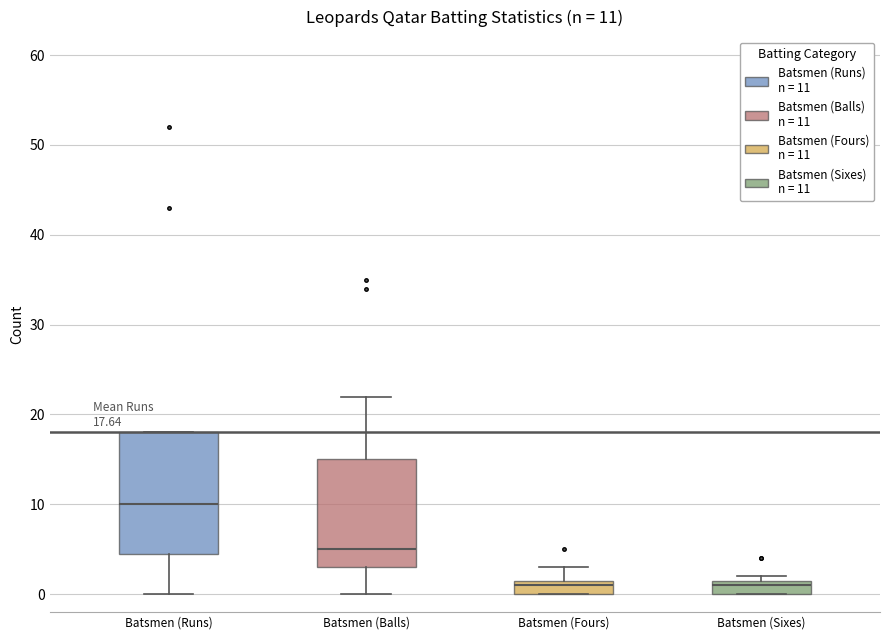

Which box has the highest median line?

Batsmen (Runs)